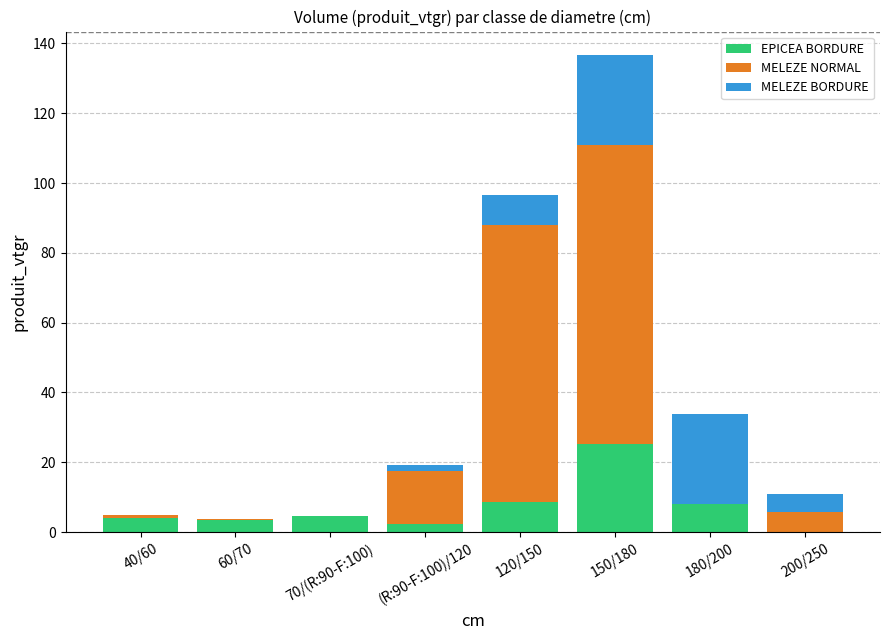

What is the maximum value for EPICEA BORDURE?

25.3